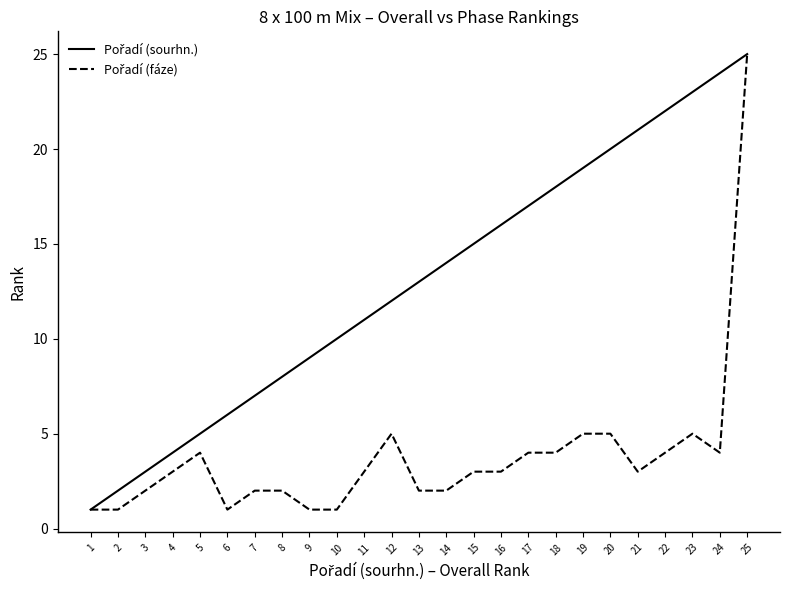

How many lines are shown in the chart?

2